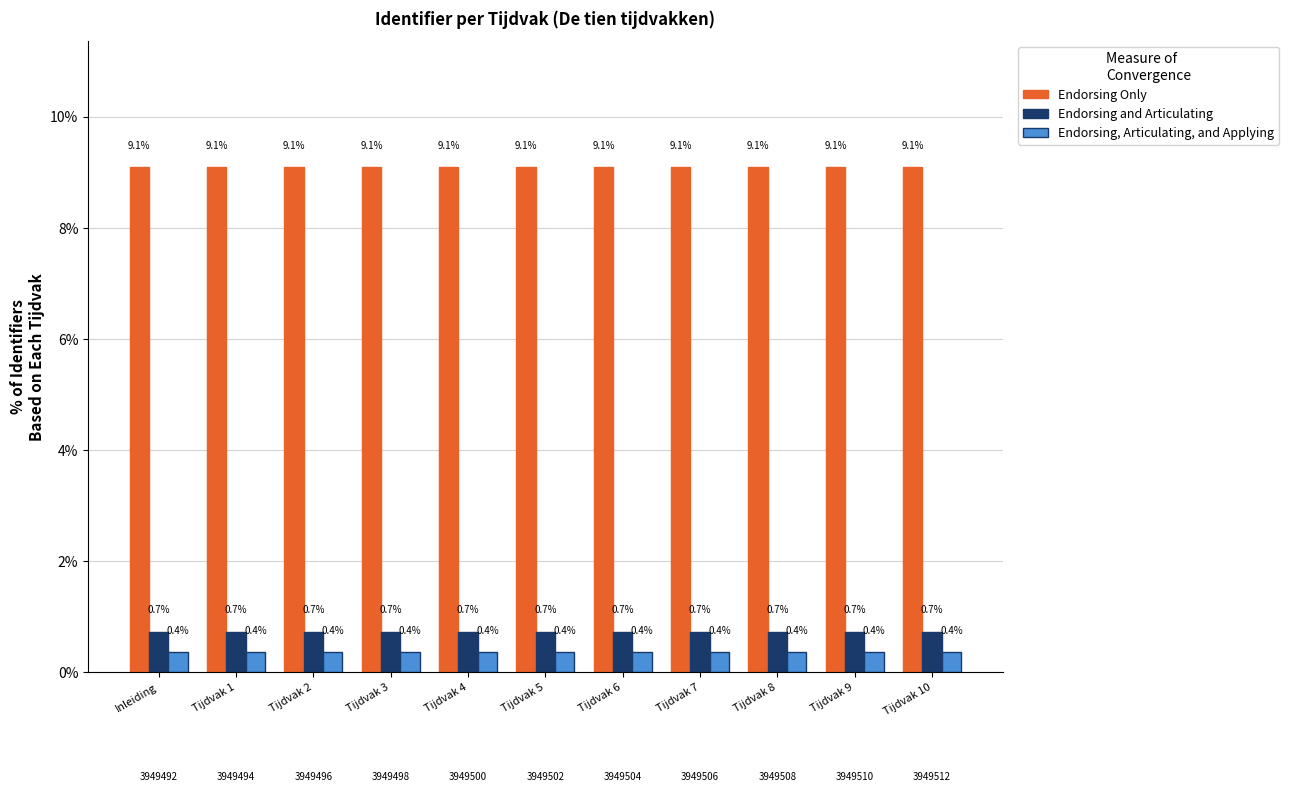

At how many categories does at least one series exceed 4?

11